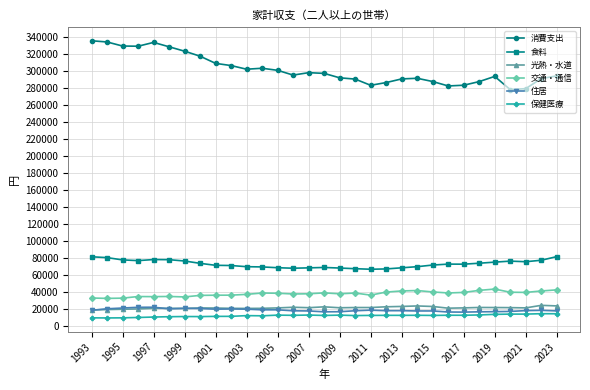

What is the value of the 住居 point at the 24th from the left?

16679